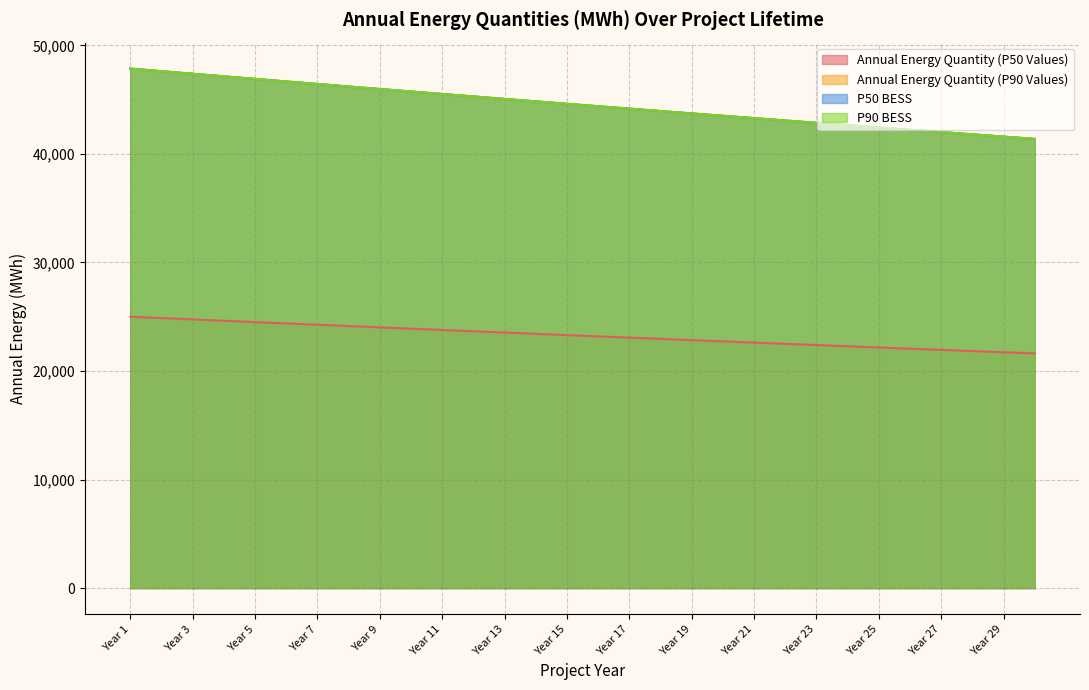

How many distinct data groups are displayed?

4